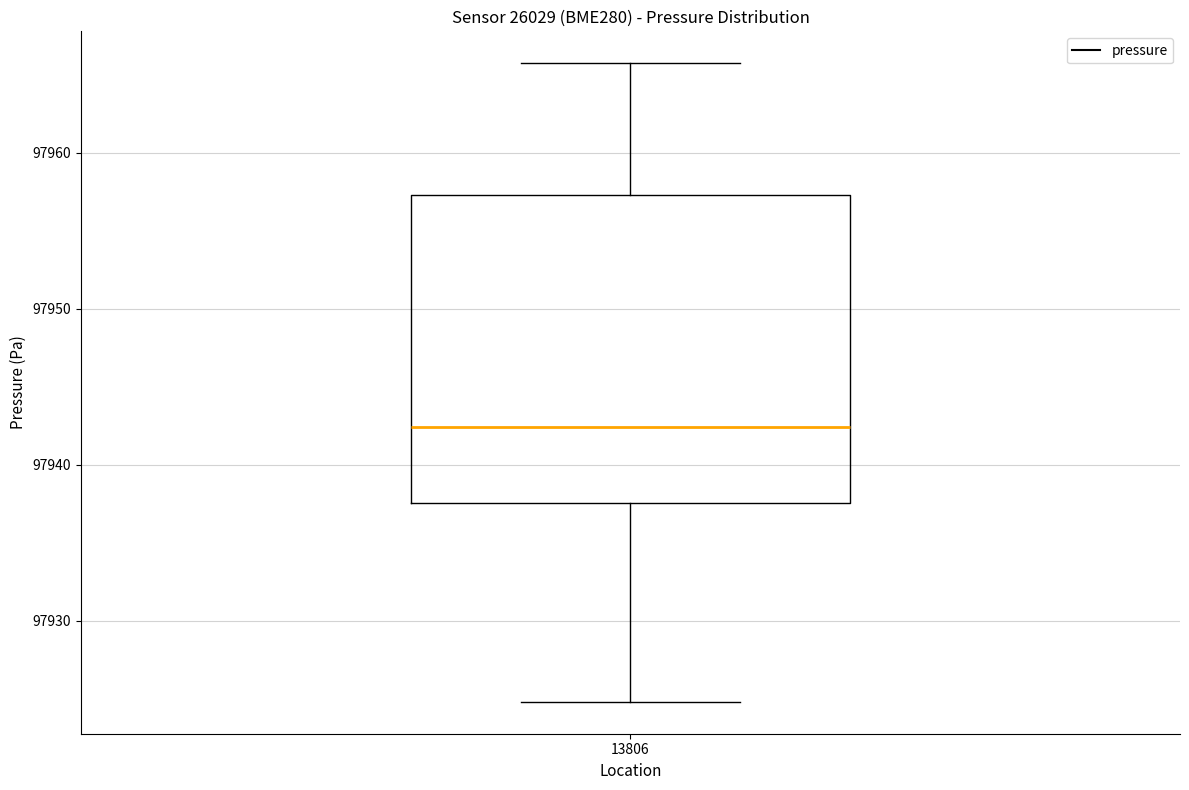

Read this box plot against the y-axis: the position of the median line, the range covered by the box, and the ends of both whiskers. The values are not printed on the chart, so give them approximately, as read against the axis.

median 97942, box 97938 to 97957, whiskers 97925 to 97966